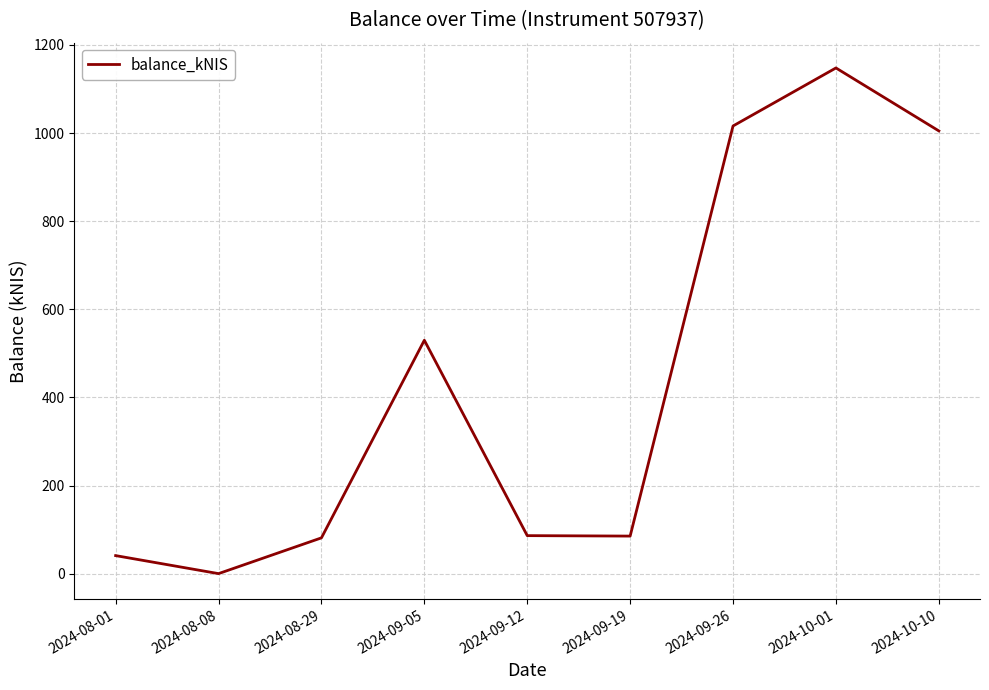

What is the difference between the maximum and minimum values?

1147.9